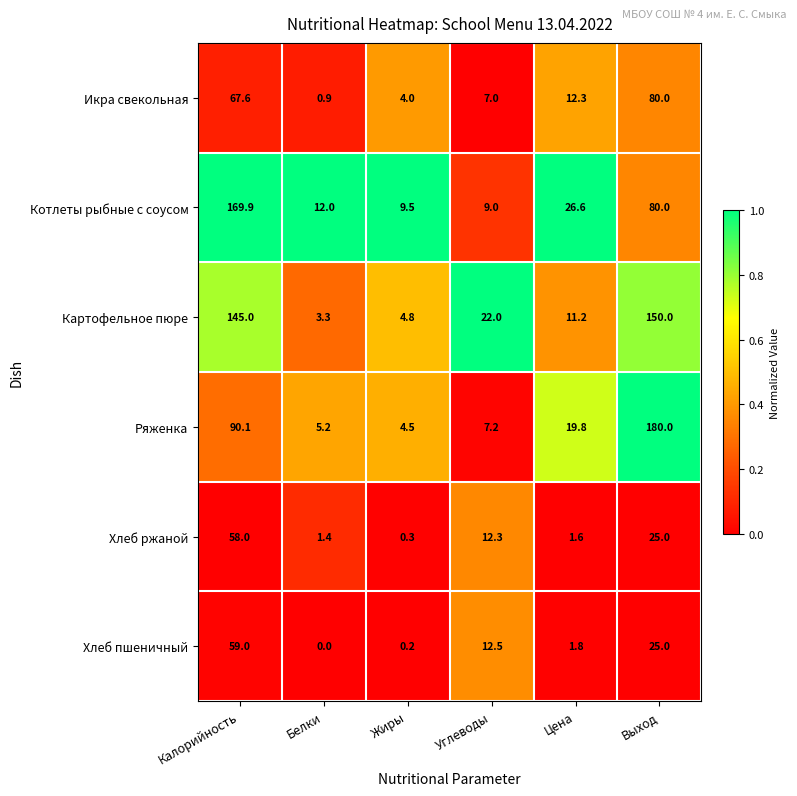

Which series has the widest spread of values?

Ряженка